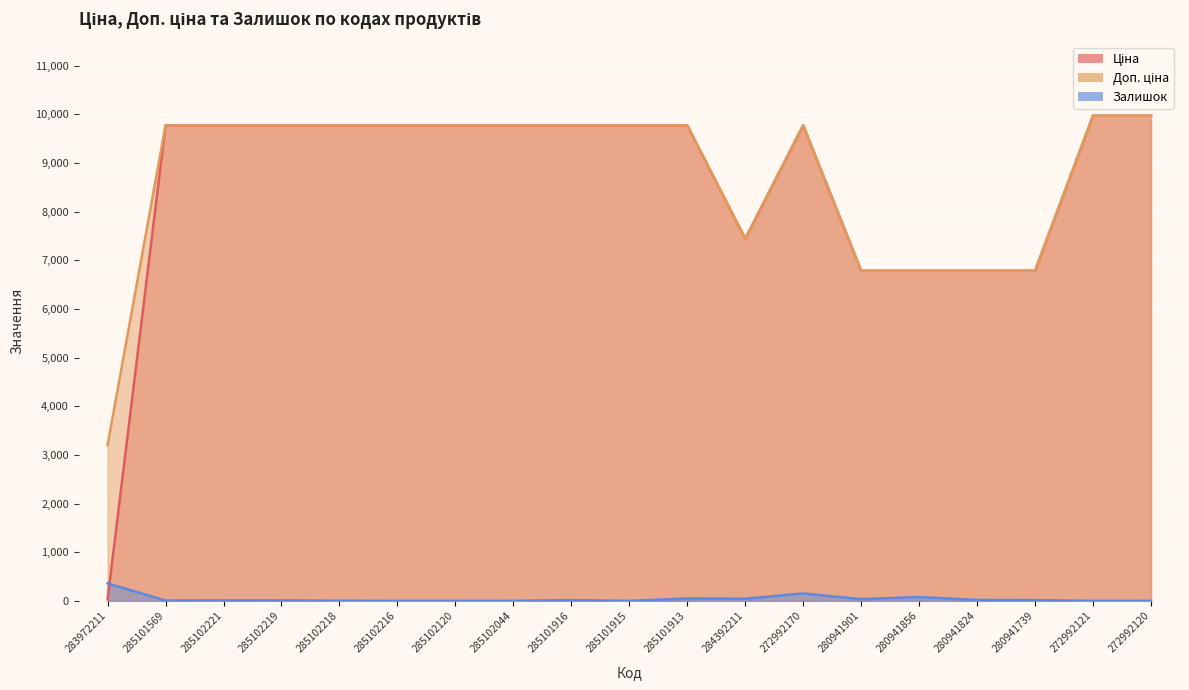

The value of Доп. ціна at 285102216 is 13755.4. True or false?

False